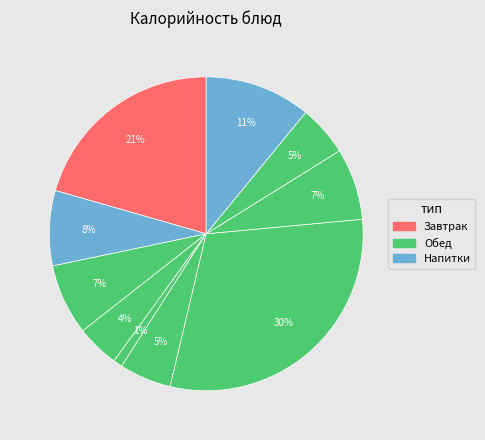

To the nearest percent, what is the difference between the largest and smallest slice percentages?

29%